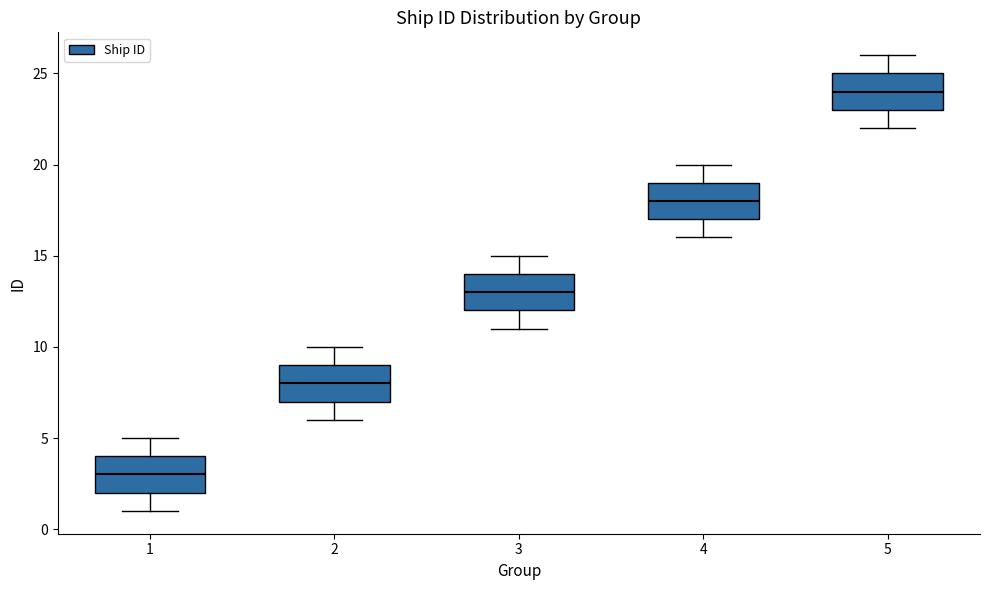

Where does the median line of the box at x = 4 sit on the y-axis? The values are not printed on the chart, so give them approximately, as read against the axis.

18